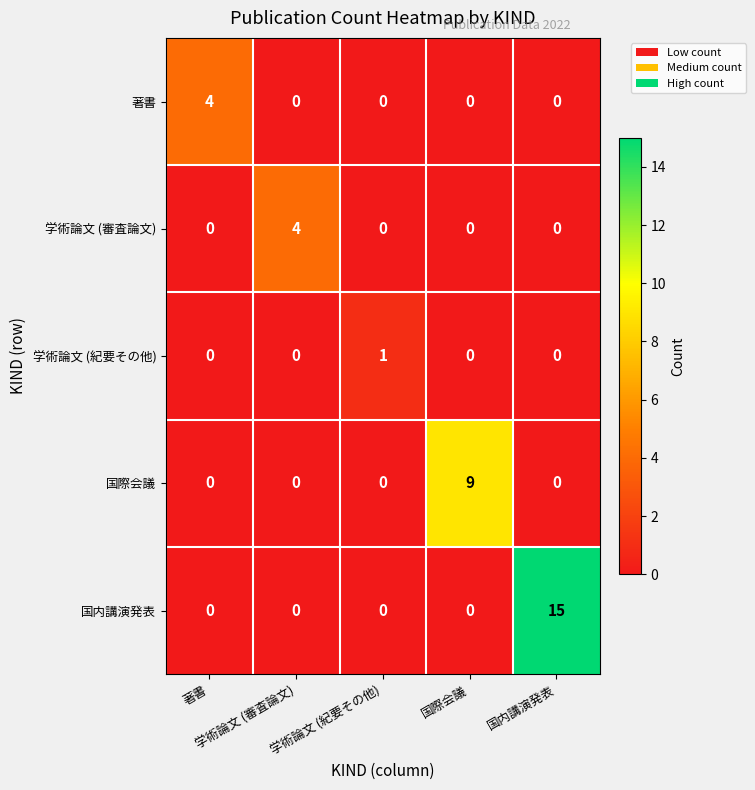

What is the maximum value shown in the chart?

15